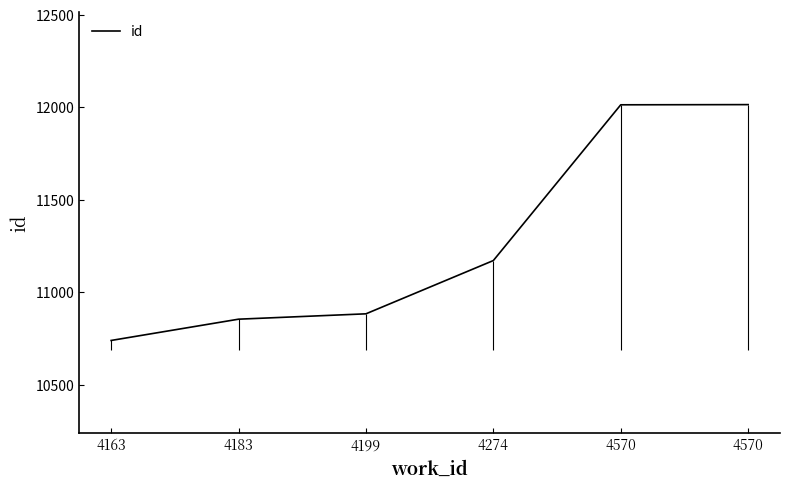

How many data points are less than 11171?

3